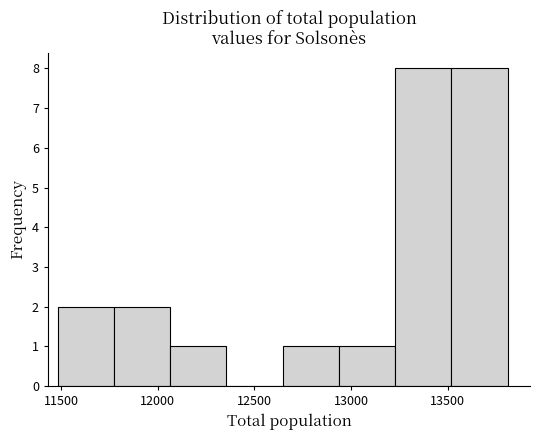

Reading left to right, transcribe this chart: for each bar, give the range it covers on the x-axis and its height. Neither the bar edges nor the heights are printed on the chart, so give them approximately, as read against the axes.

11500 to 11750: 2
11750 to 12050: 2
12050 to 12350: 1
12350 to 12650: 0
12650 to 12950: 1
12950 to 13250: 1
13250 to 13500: 8
13500 to 13800: 8